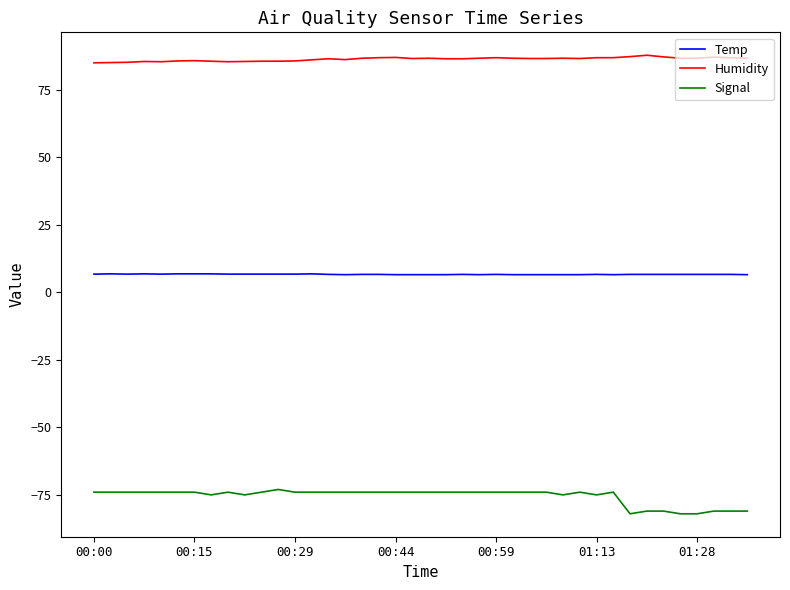

What is the maximum value shown in the chart?

87.7